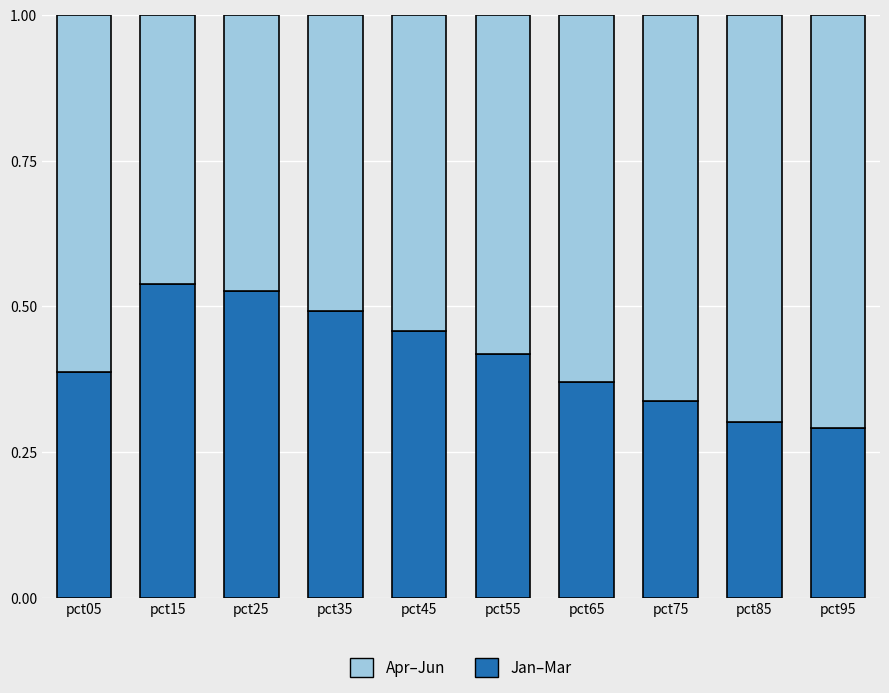

Count the Jan–Mar values in the range 0 to 1.

10